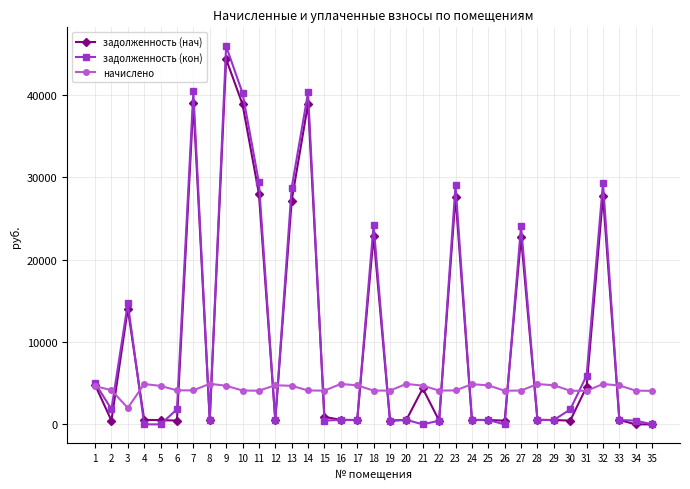

What value does the начислено series have at 18?

4104.4